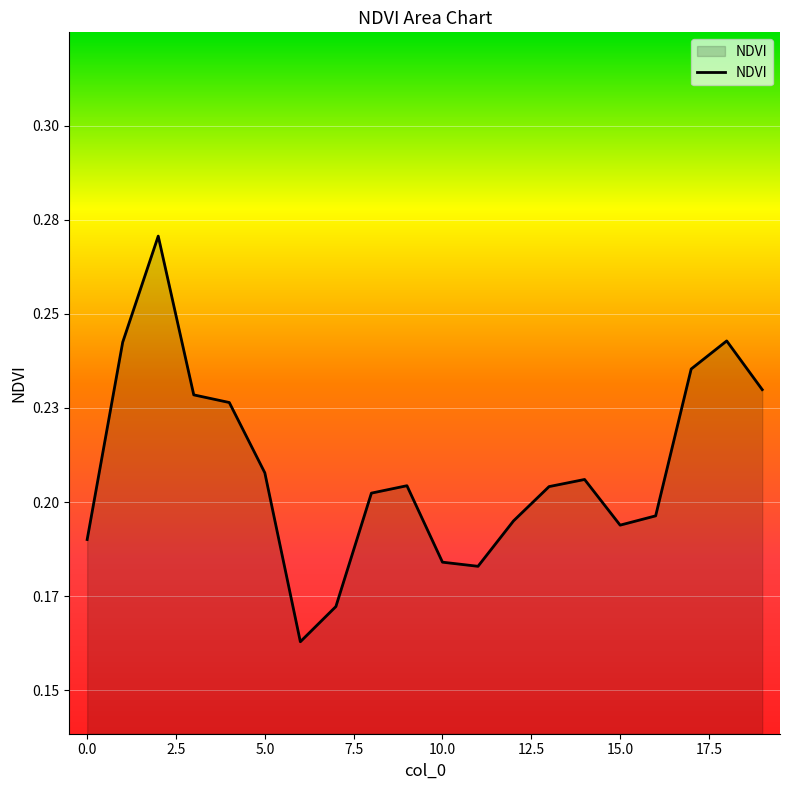

List the labels in order of value, smallest first.

6, 7, 11, 10, 0, 15, 12, 16, 8, 13, 9, 14, 5, 4, 3, 19, 17, 1, 18, 2